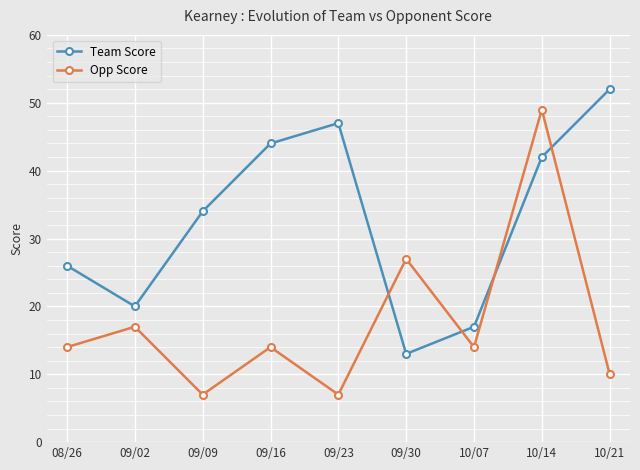

Reading left to right, extract all data points from this chart.

Team Score: 08/26=26	09/02=20	09/09=34	09/16=44	09/23=47	09/30=13	10/07=17	10/14=42	10/21=52
Opp Score: 08/26=14	09/02=17	09/09=7	09/16=14	09/23=7	09/30=27	10/07=14	10/14=49	10/21=10